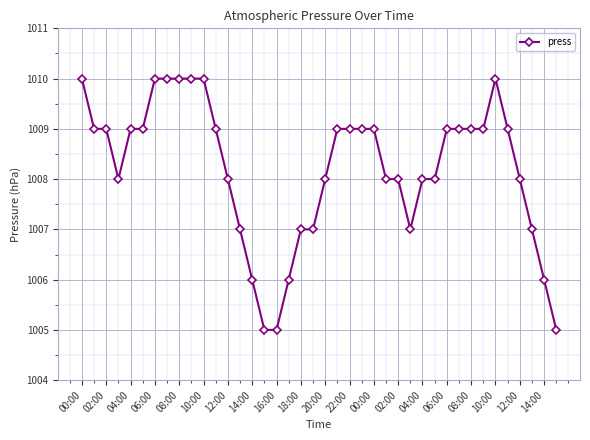

What is the minimum value shown in the chart?

1005